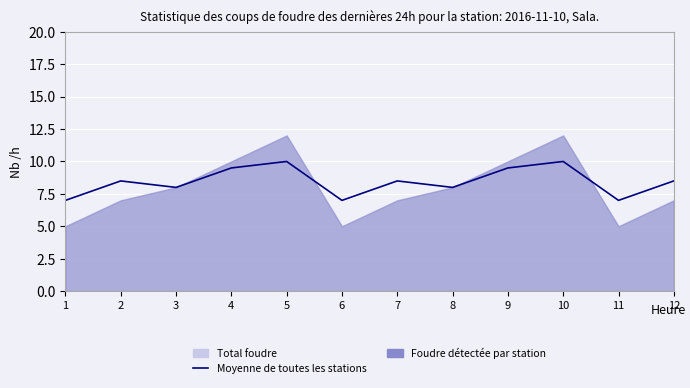

How many data points are less than 8?

3